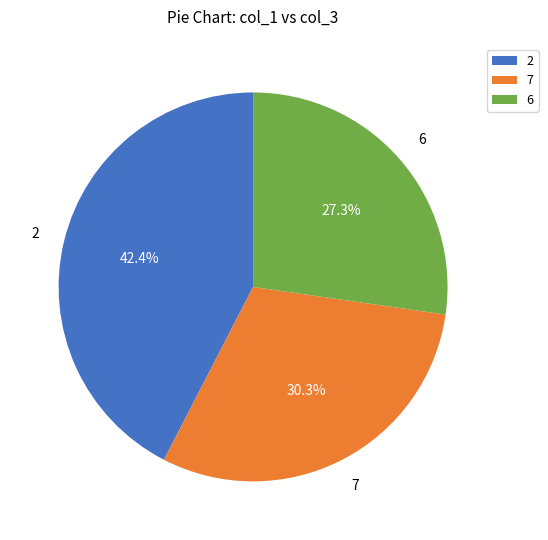

Do 2 and 7 together represent more than half of the pie?

Yes